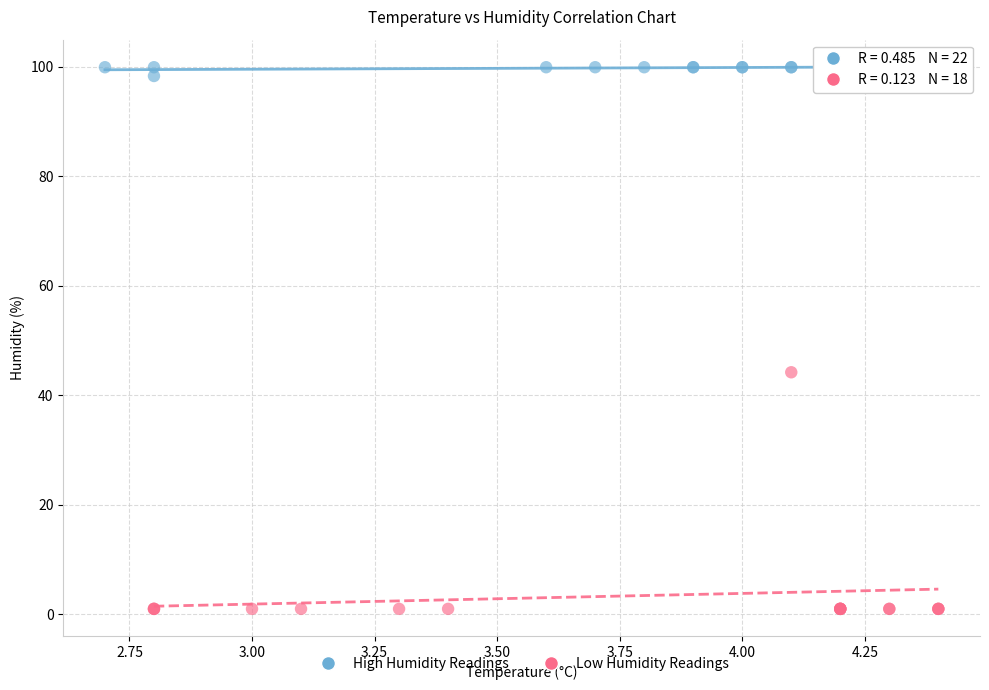

Which series has the widest spread of Y values?

Low Humidity Readings